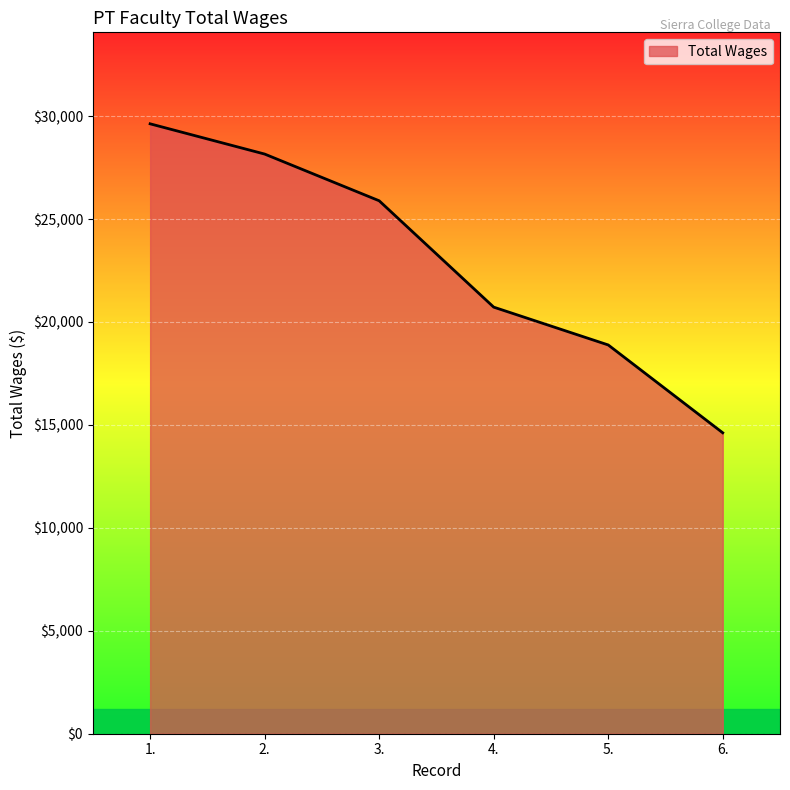

Approximately how many times larger is the value at 6. compared to 5.?

0.8